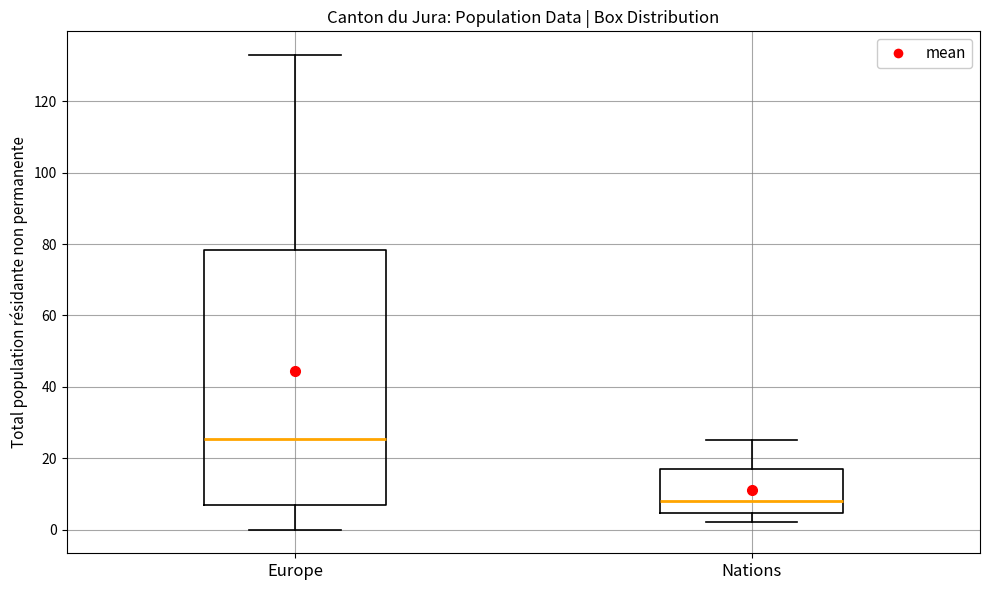

Which box's median line is the highest?

Europe